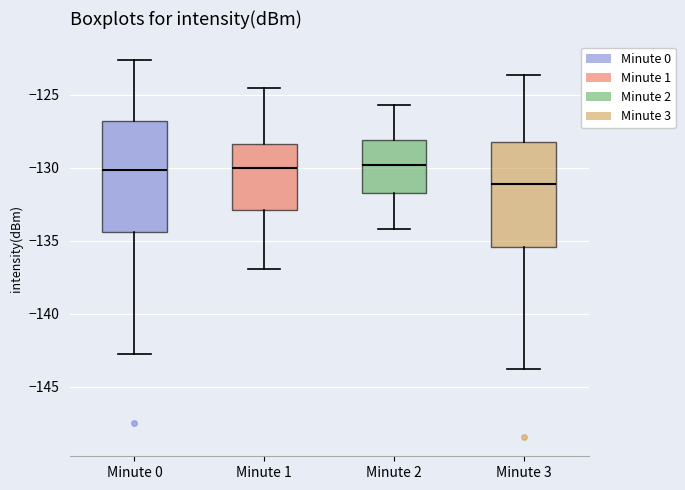

Reading left to right, read every box against the y-axis: the position of its median line, the range the box covers, and the ends of its whiskers. The values are not printed on the chart, so give them approximately, as read against the axis.

Minute 0: median -130.0, box -134.5 to -127.0, whiskers -143.0 to -122.5
Minute 1: median -130.0, box -133.0 to -128.5, whiskers -137.0 to -124.5
Minute 2: median -130.0, box -131.5 to -128.0, whiskers -134.0 to -125.5
Minute 3: median -131.0, box -135.5 to -128.0, whiskers -144.0 to -123.5